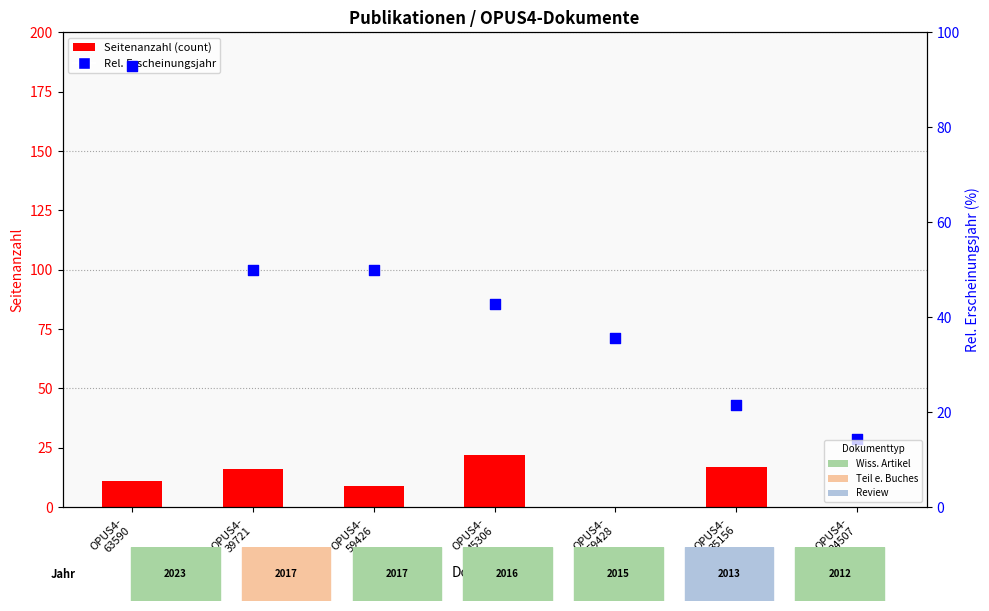

Which series contains the lowest Y value?

Seitenanzahl (count)